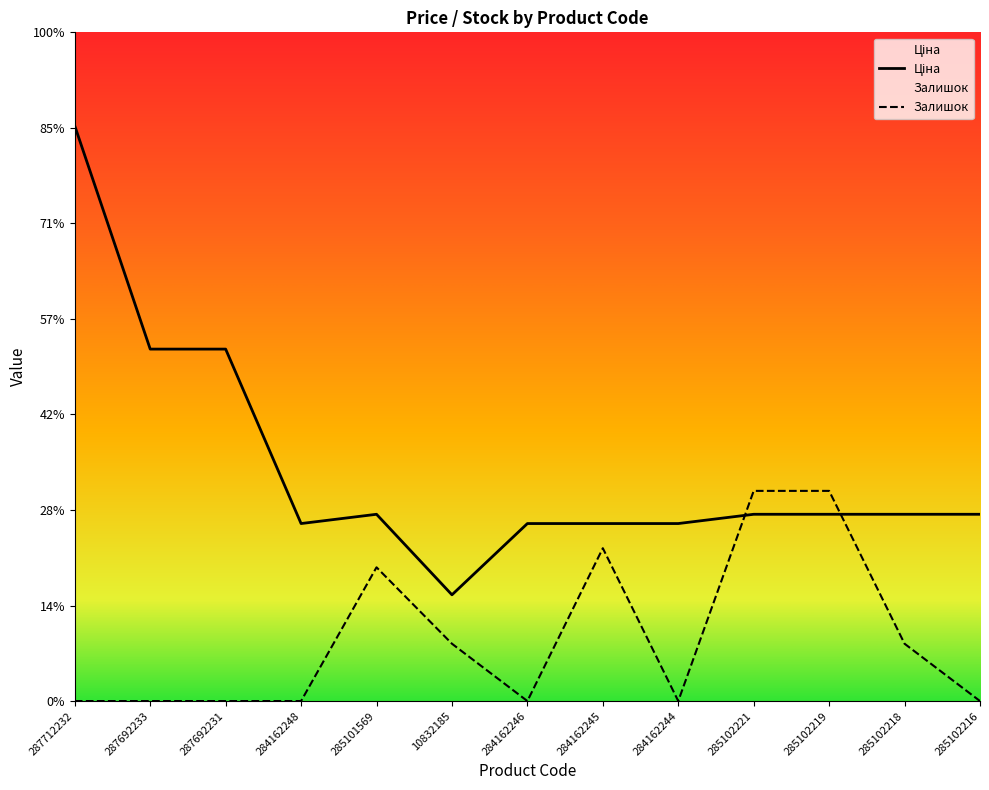

What is the label of the 2nd point from the left?

287692233